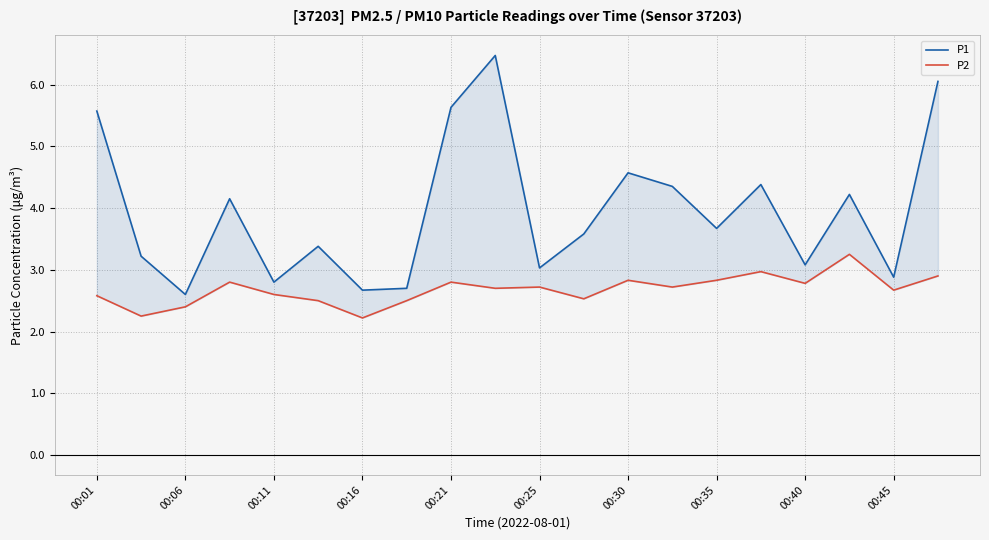

The value of P1 at 00:35 is 0.9. True or false?

False